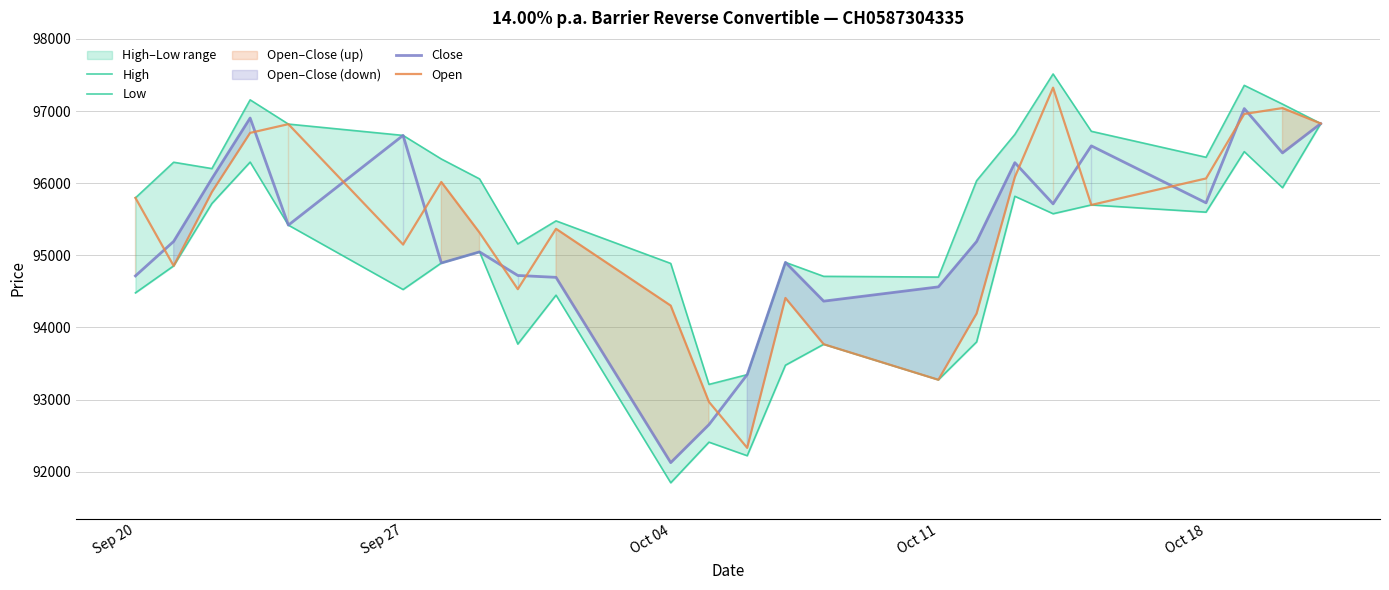

How many values in the Low series are below 94893?

12